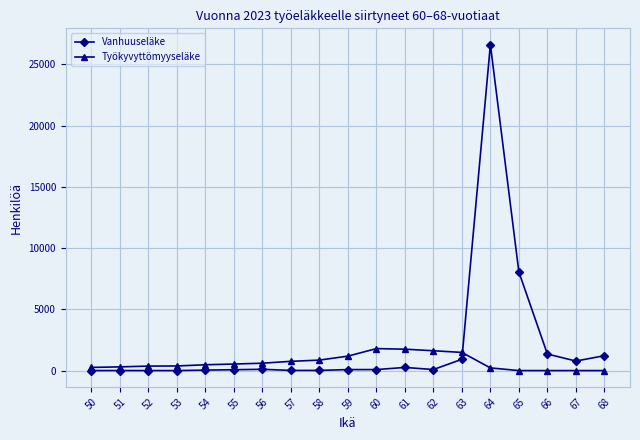

Rank the series by their average value, from lowest to highest.

Työkyvyttömyyseläke, Vanhuuseläke